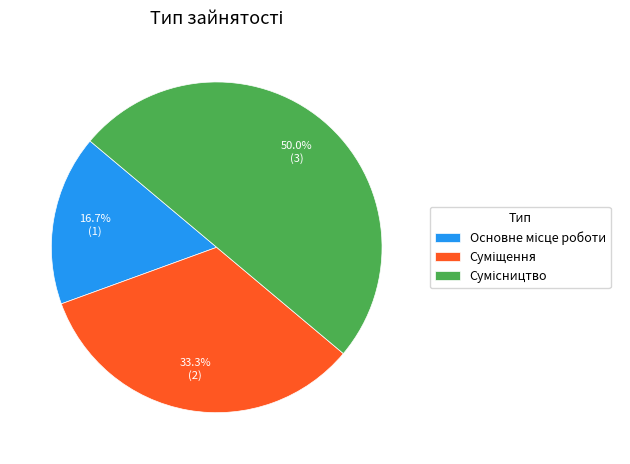

What is the total percentage of Сумісництво and Суміщення?

83.3%